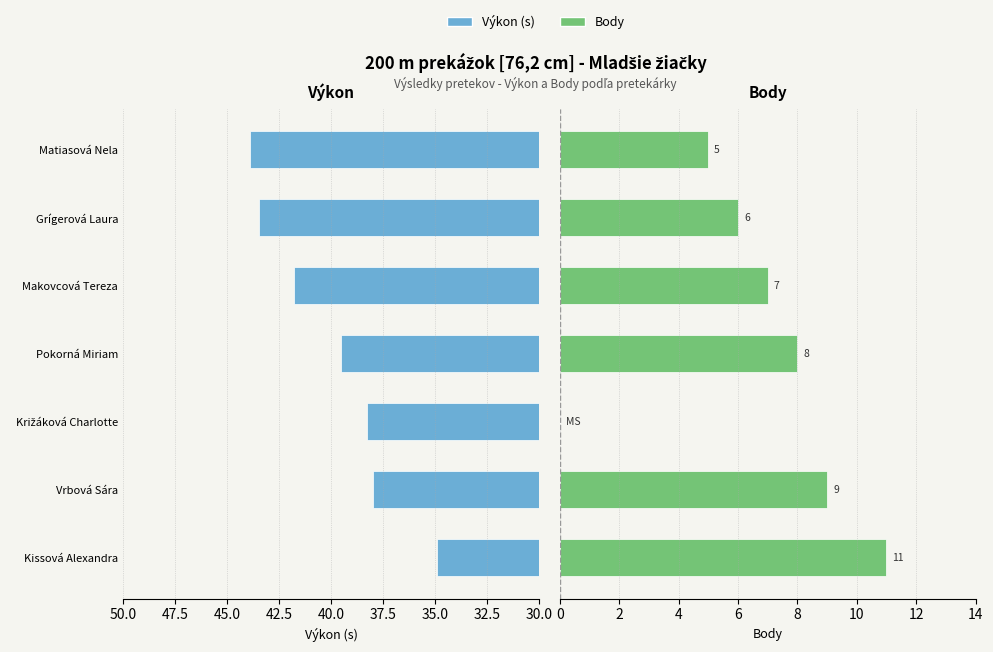

At Matiasová Nela, list the series in order from largest to smallest.

Výkon, Body